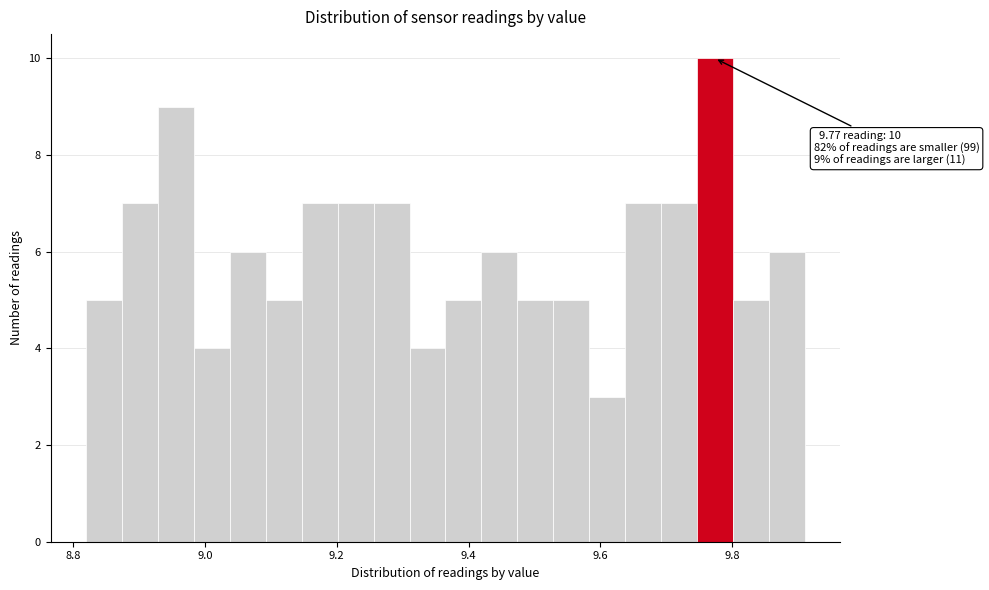

Around what value on the x-axis is the tallest bar? Give the approximate position of its centre, as read against the axis.

9.78